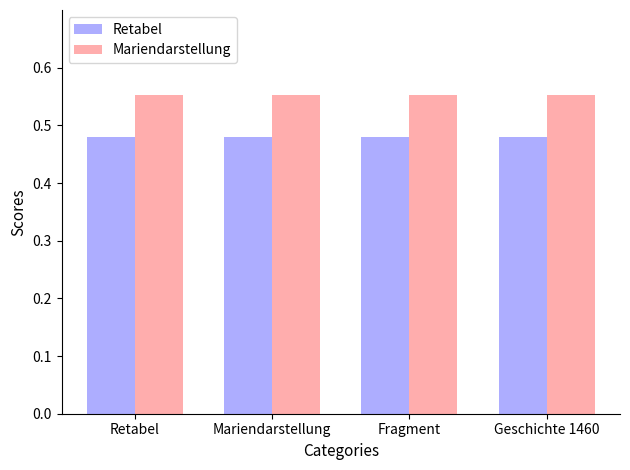

Which series has the largest total across all categories?

Mariendarstellung